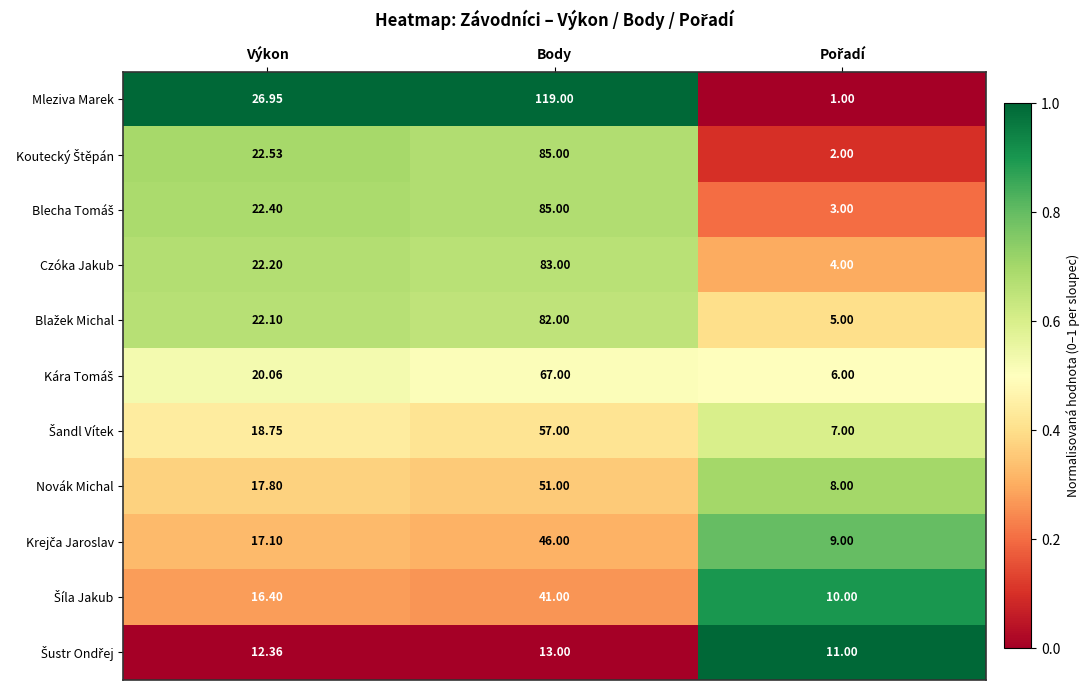

Count the number of categories in the chart.

3